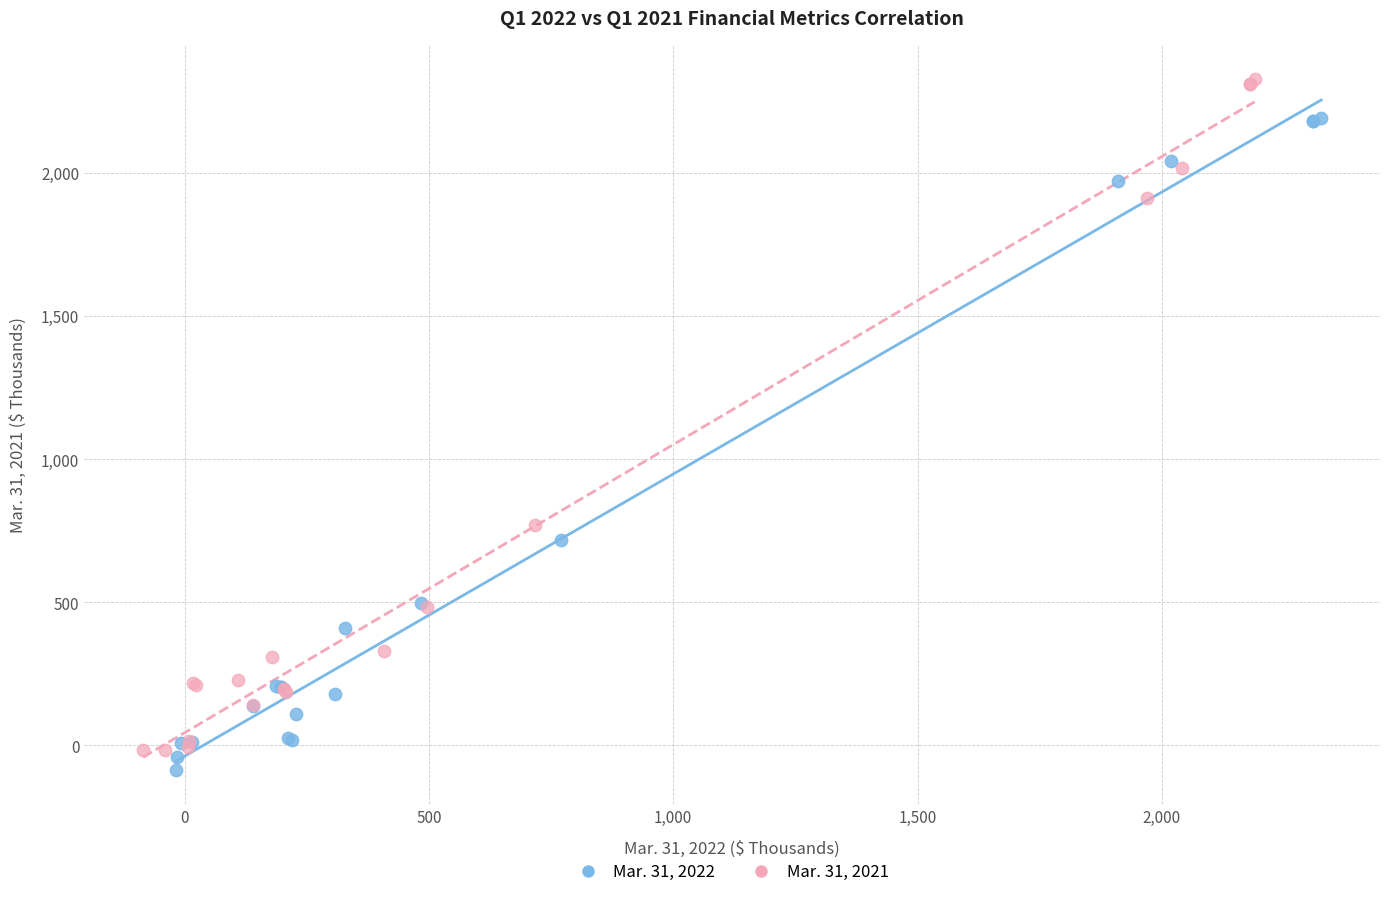

Which series has the largest Y range (max minus min)?

Mar. 31, 2021